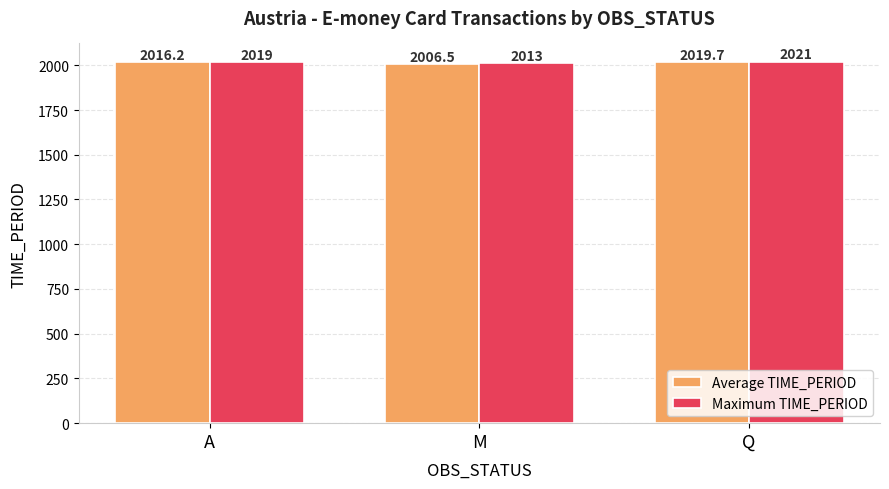

Which category has the highest value in the Maximum TIME_PERIOD series?

Q